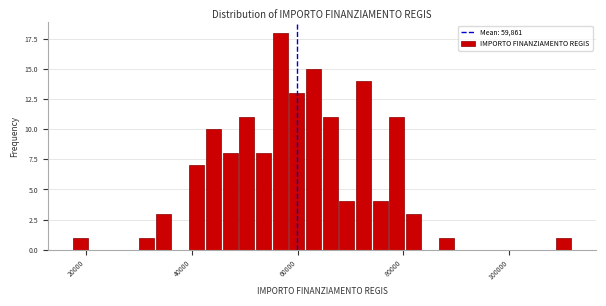

Around what value on the x-axis is the tallest bar? Give the approximate position of its centre, as read against the axis.

56000